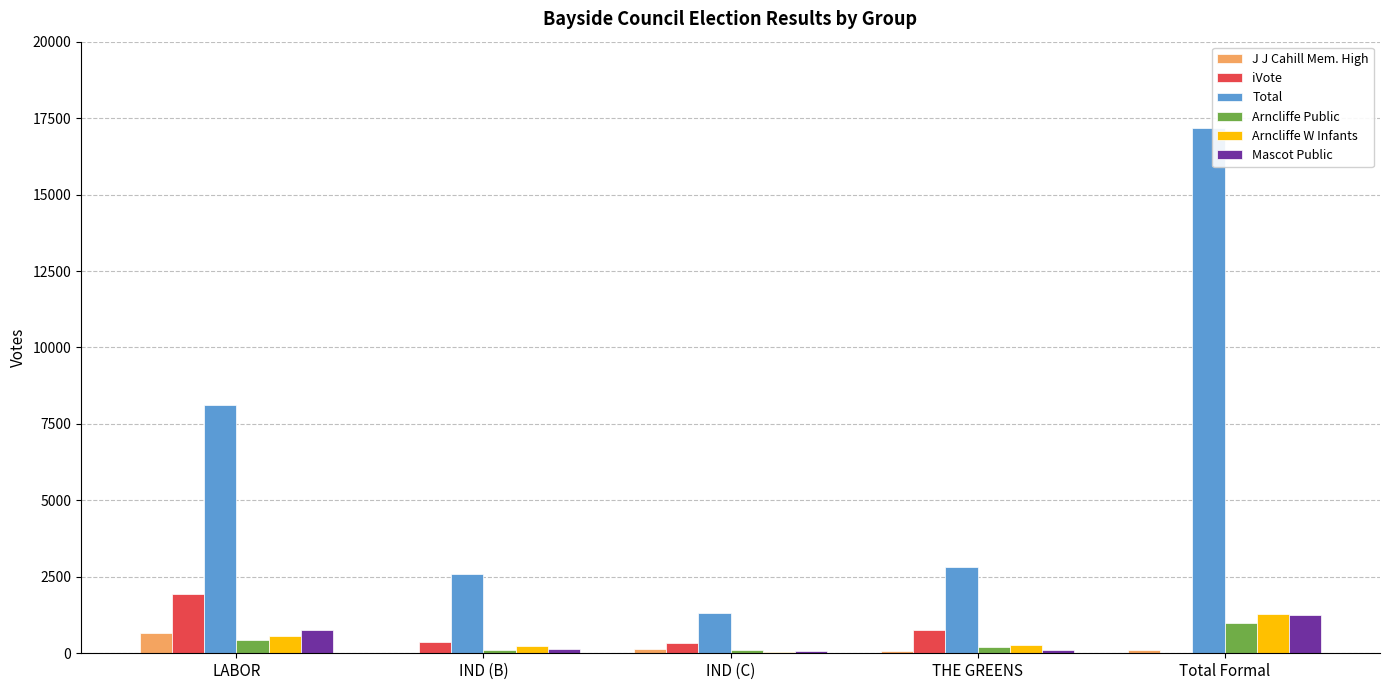

What is the total value across all series at THE GREENS?

4233